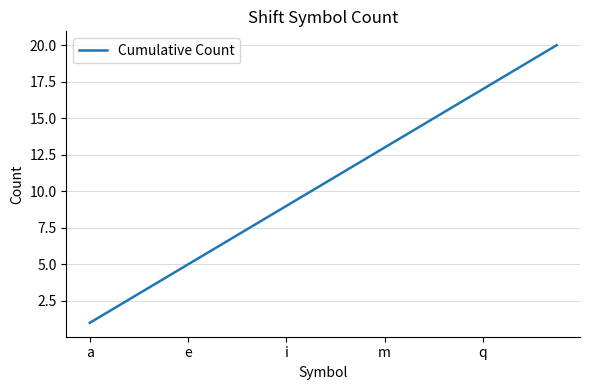

What is the minimum value shown in the chart?

1